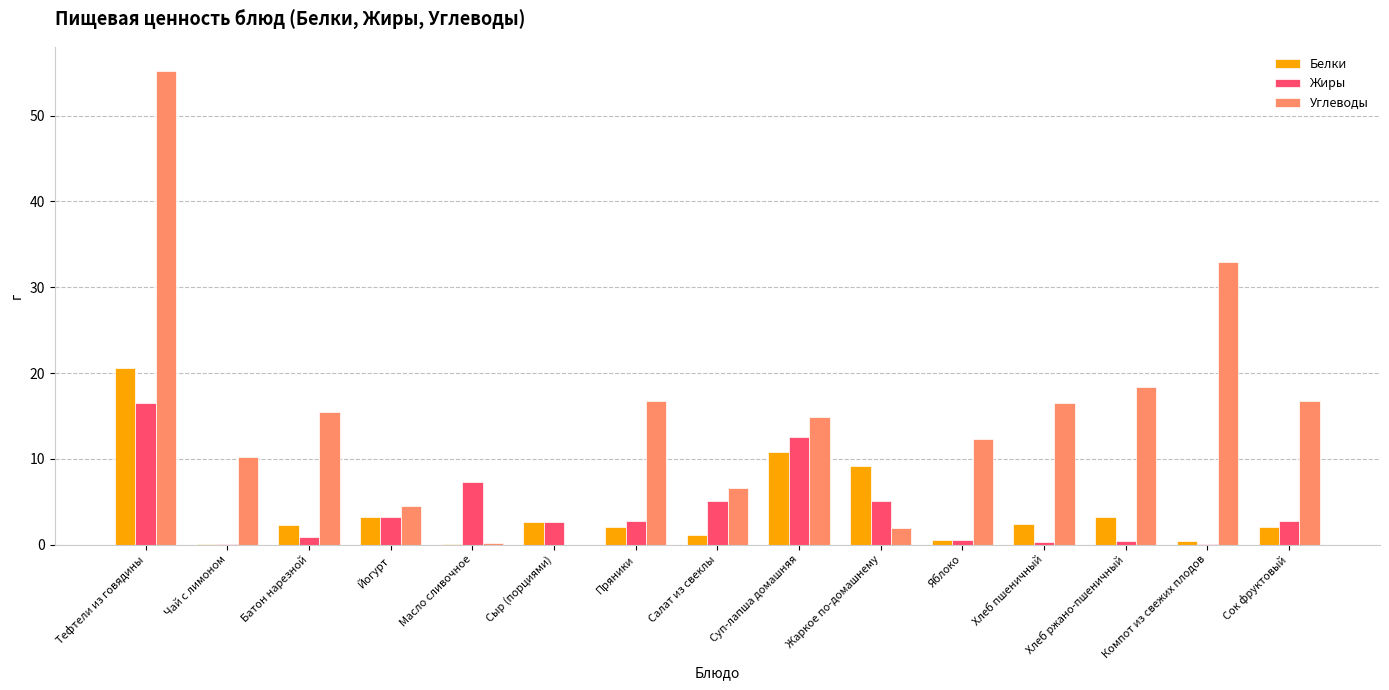

What is the total value across all series at Чай с лимоном?

10.3